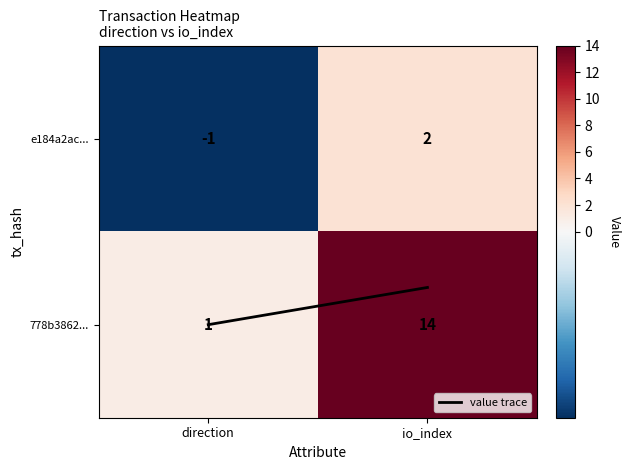

Between direction and io_index, which series saw the biggest shift?

778b3862...